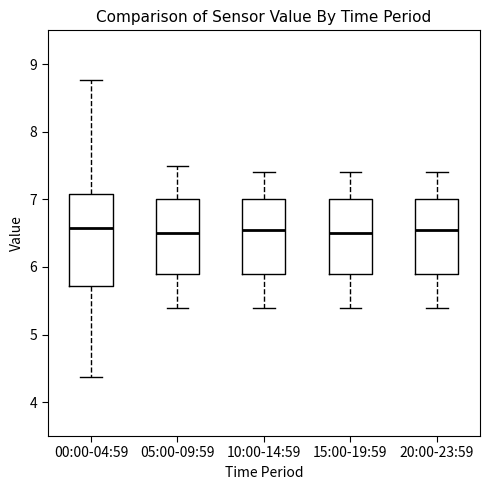

Reading left to right, read every box against the y-axis: the position of its median line, the range the box covers, and the ends of its whiskers. The values are not printed on the chart, so give them approximately, as read against the axis.

00:00-04:59: median 6.6, box 5.7 to 7.1, whiskers 4.4 to 8.8
05:00-09:59: median 6.5, box 5.9 to 7.0, whiskers 5.4 to 7.5
10:00-14:59: median 6.6, box 5.9 to 7.0, whiskers 5.4 to 7.4
15:00-19:59: median 6.5, box 5.9 to 7.0, whiskers 5.4 to 7.4
20:00-23:59: median 6.6, box 5.9 to 7.0, whiskers 5.4 to 7.4